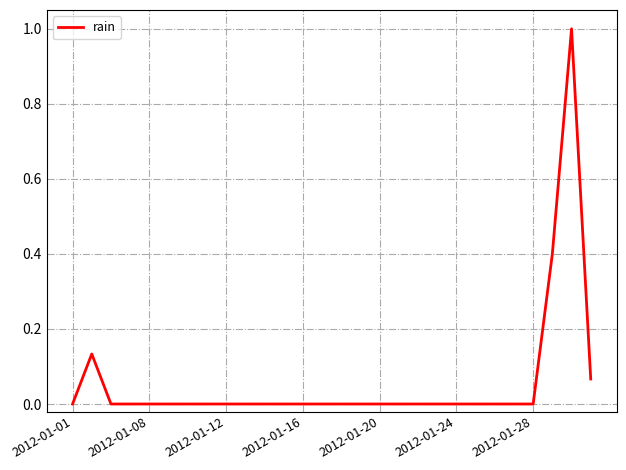

How many lines are shown in the chart?

1